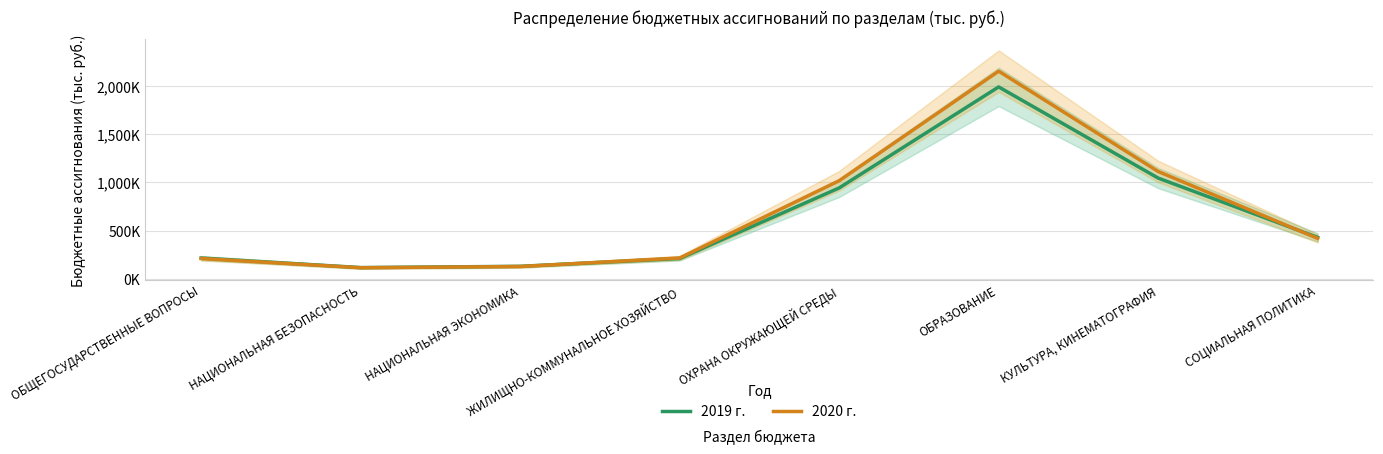

How many values in the 2019 г. series exceed 429110?

4